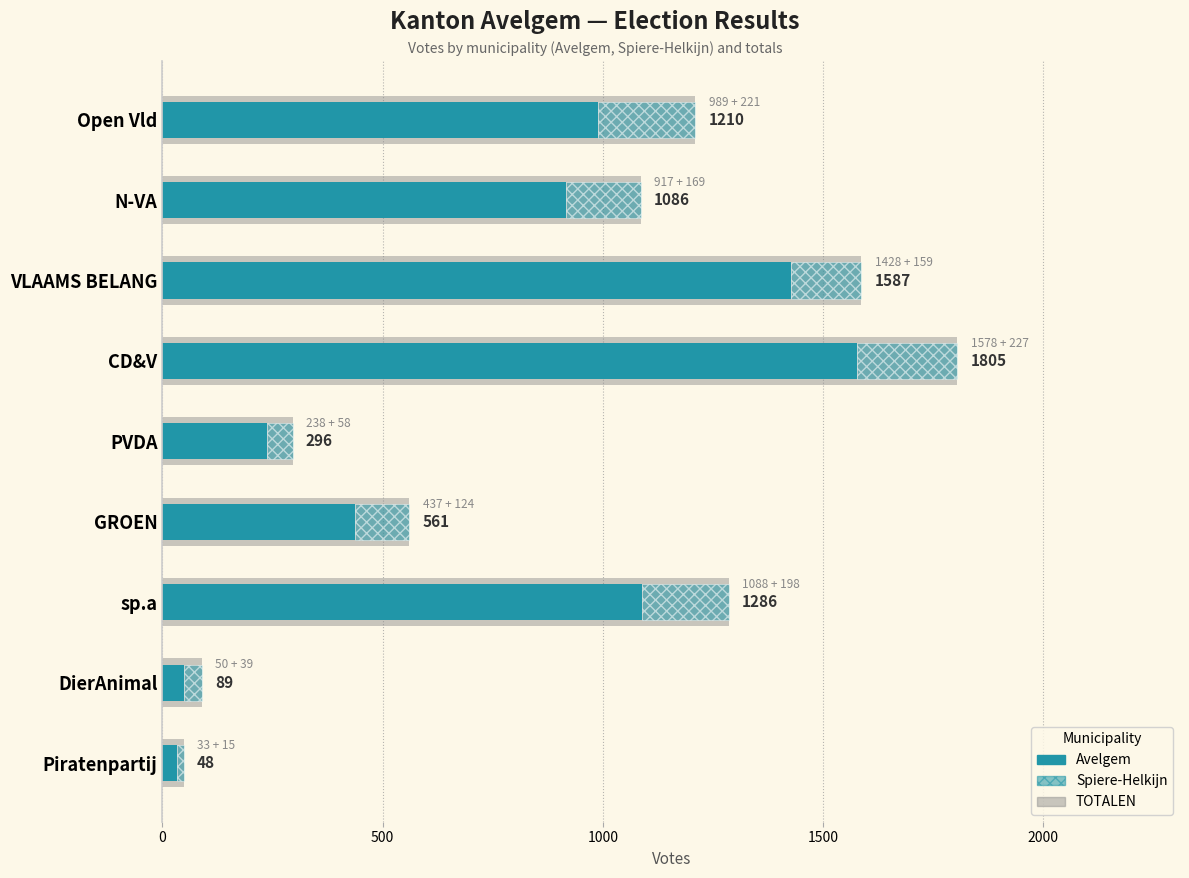

What is the difference between the maximum and second lowest values in the TOTALEN series?

1716